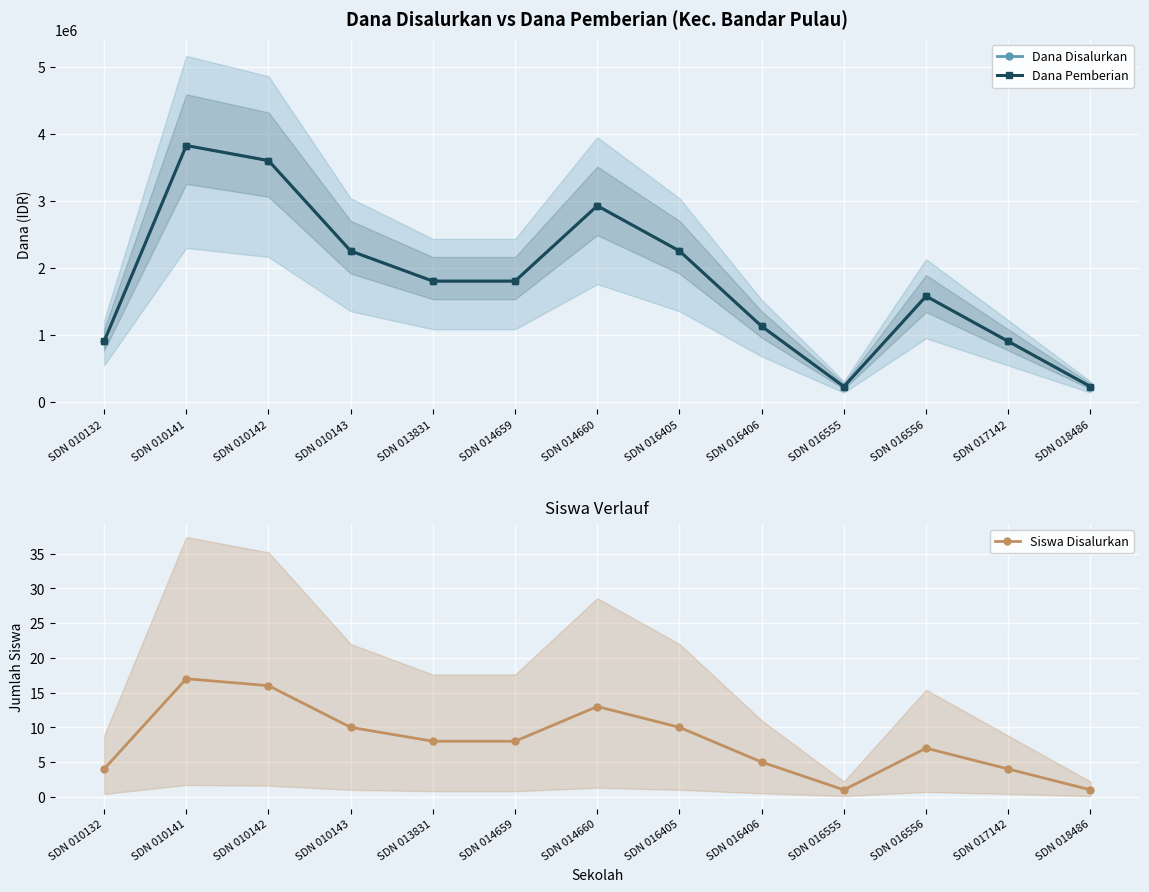

At which category does the chart reach its peak across all series?

SDN 010141